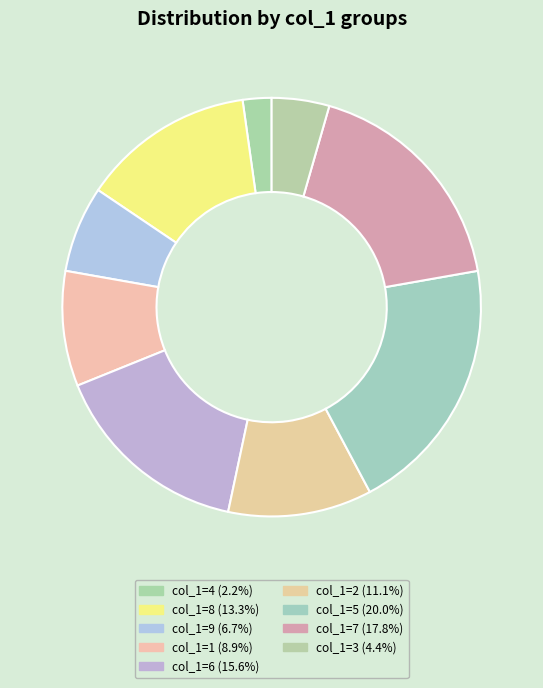

To the nearest percent, what is the difference between the largest and smallest slice percentages?

18%